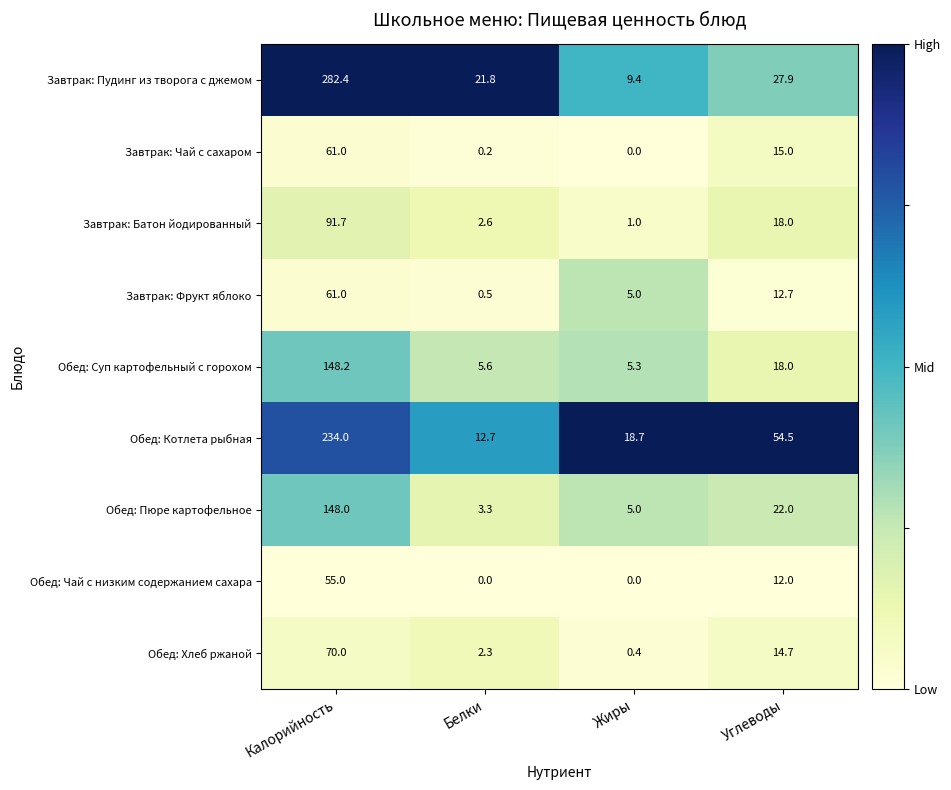

Which category has the highest value across all series?

Калорийность